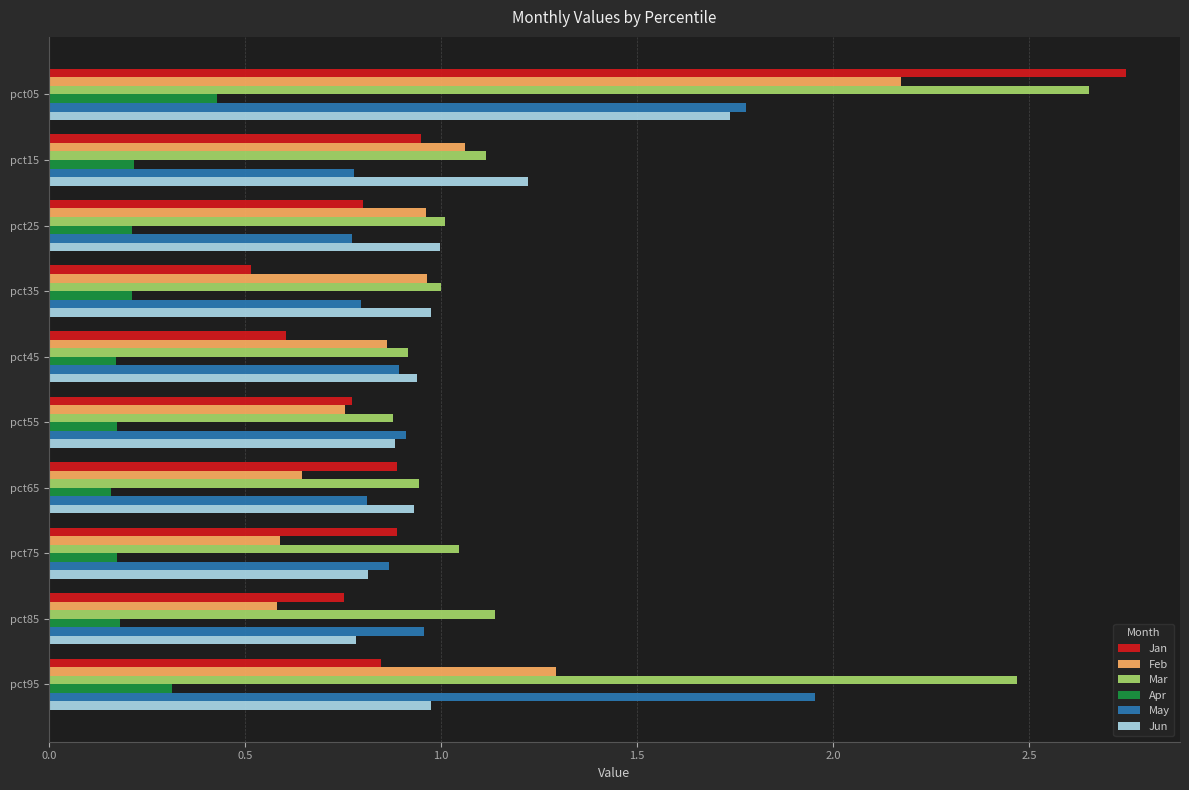

What is the sum of all Mar values?

13.2